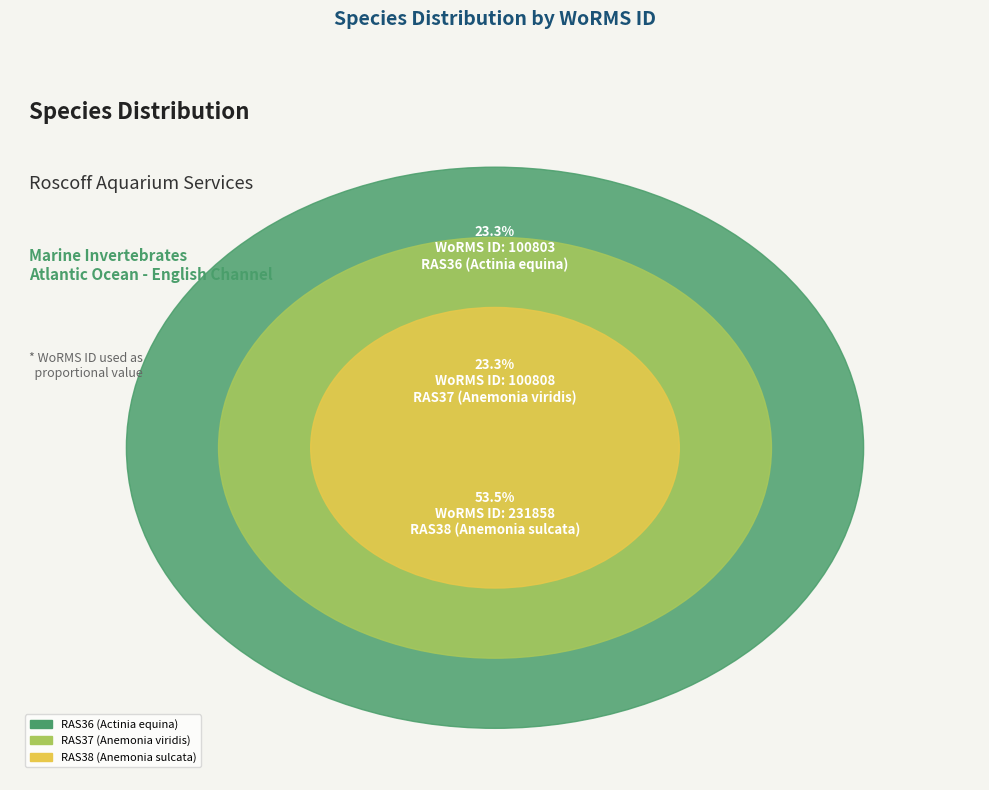

How many segments does this pie chart have?

3